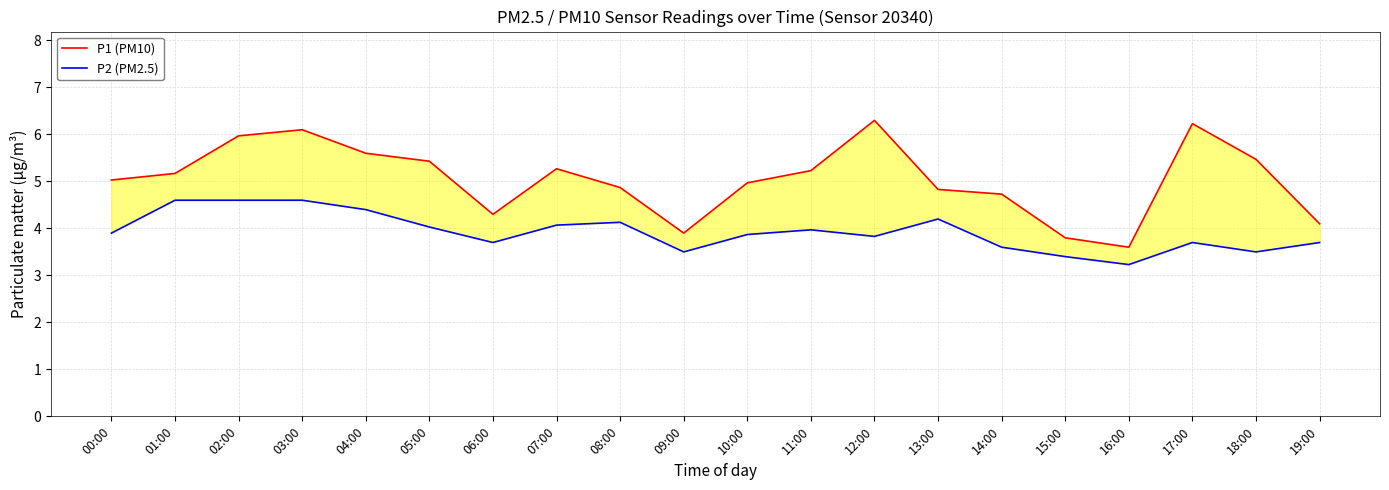

True or false: P2 (PM2.5) and P1 (PM10) intersect in this chart.

False